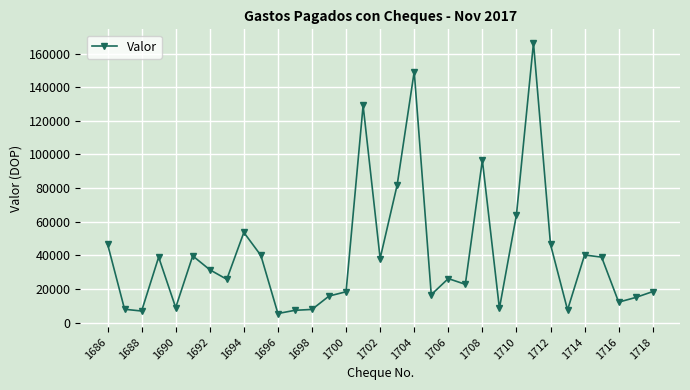

What is the minimum value shown in the chart?

5458.5